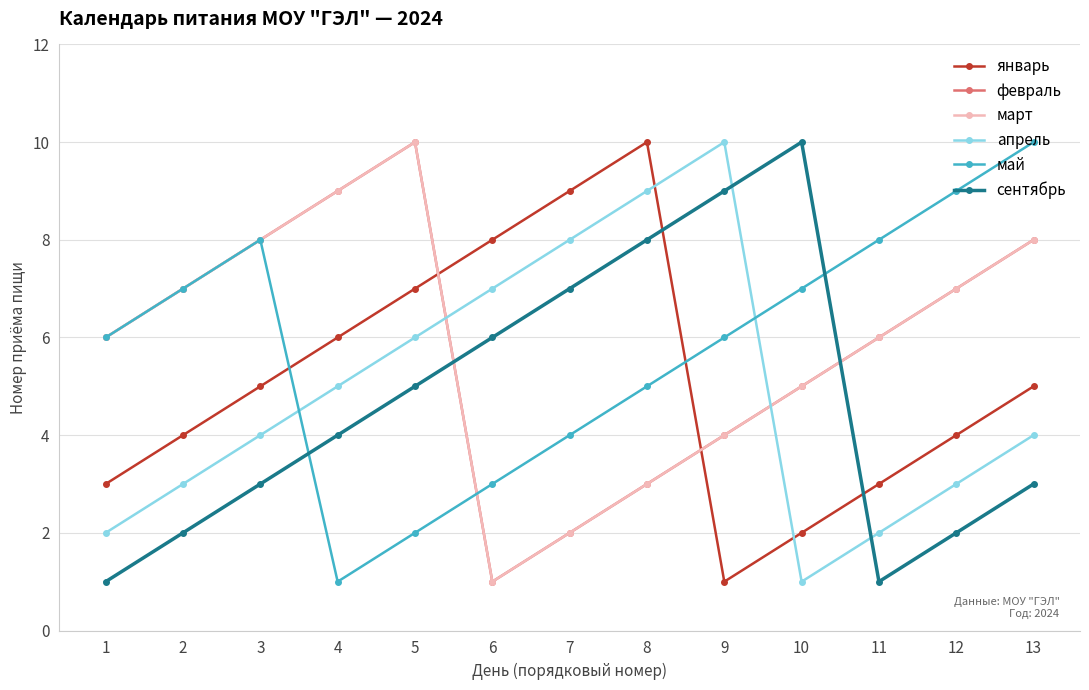

Reading left to right, list all the values displayed in this chart.

январь: 1=3	2=4	3=5	4=6	5=7	6=8	7=9	8=10	9=1	10=2	11=3	12=4	13=5
февраль: 1=6	2=7	3=8	4=9	5=10	6=1	7=2	8=3	9=4	10=5	11=6	12=7	13=8
март: 1=6	2=7	3=8	4=9	5=10	6=1	7=2	8=3	9=4	10=5	11=6	12=7	13=8
апрель: 1=2	2=3	3=4	4=5	5=6	6=7	7=8	8=9	9=10	10=1	11=2	12=3	13=4
май: 1=6	2=7	3=8	4=1	5=2	6=3	7=4	8=5	9=6	10=7	11=8	12=9	13=10
сентябрь: 1=1	2=2	3=3	4=4	5=5	6=6	7=7	8=8	9=9	10=10	11=1	12=2	13=3